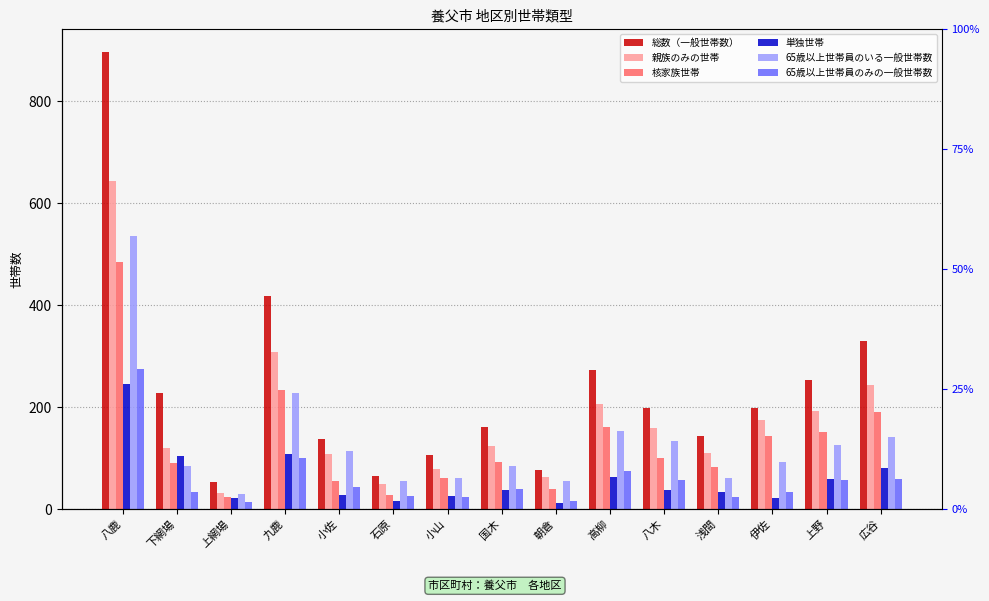

What position from the left is 石原?

6